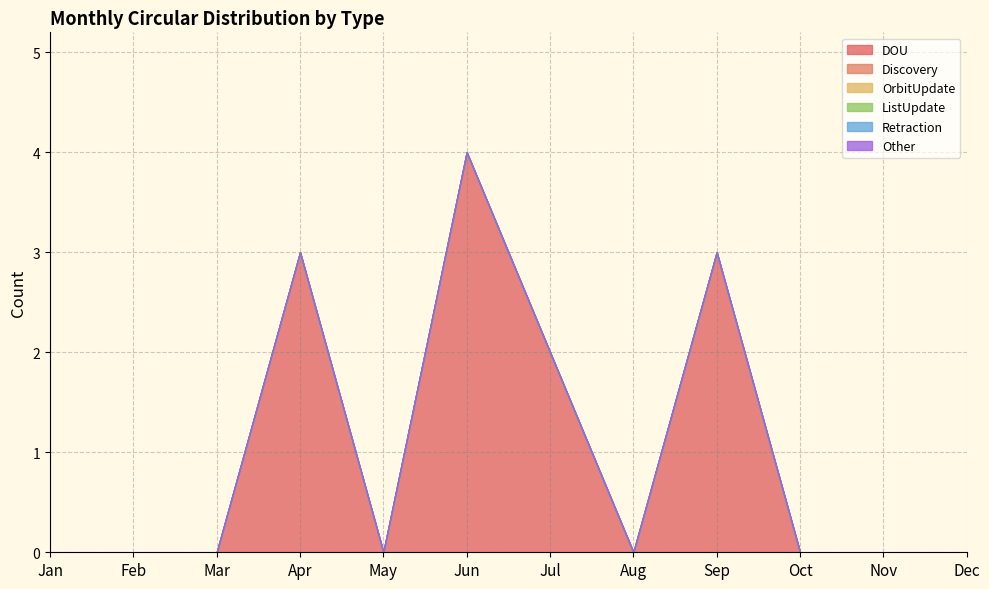

How many lines are shown in the chart?

6